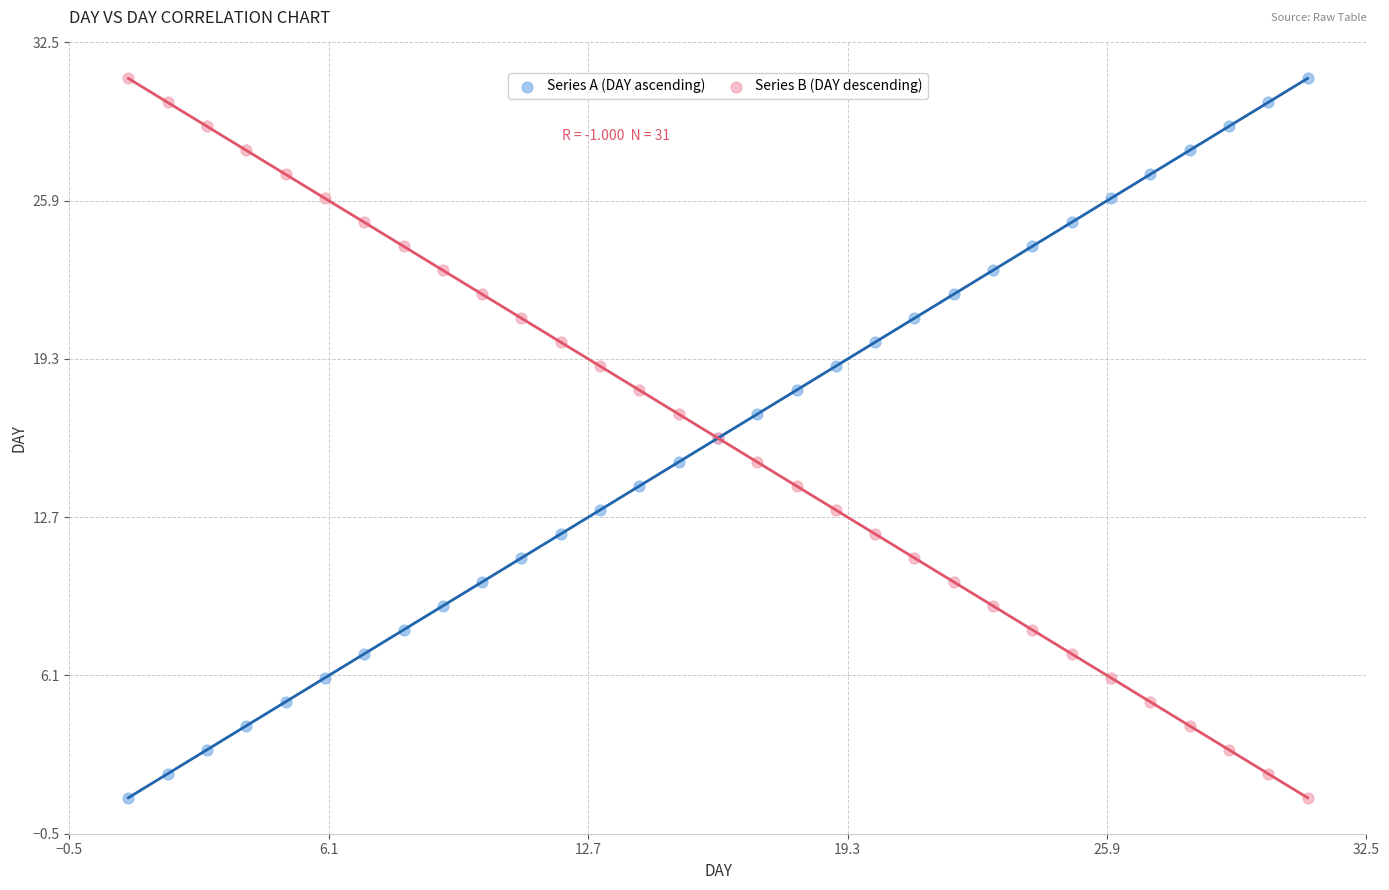

What is the X range (max minus min) for the scatter plot?

30